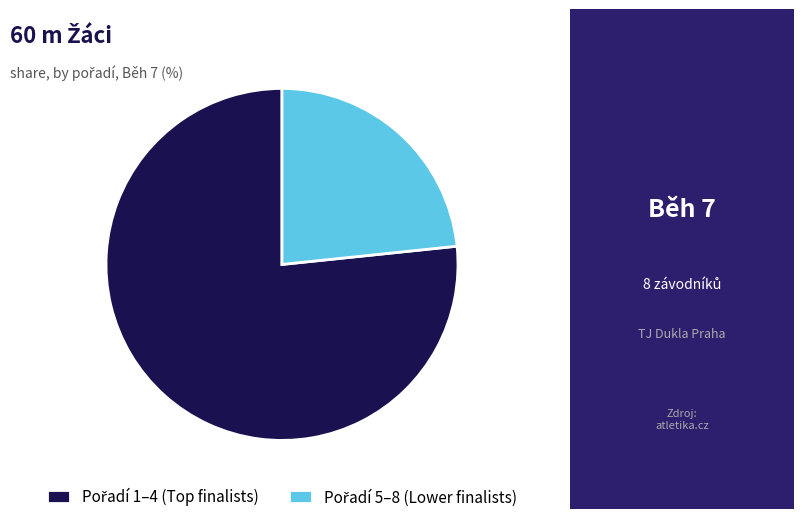

Is there any slice that represents more than half of the pie?

Yes